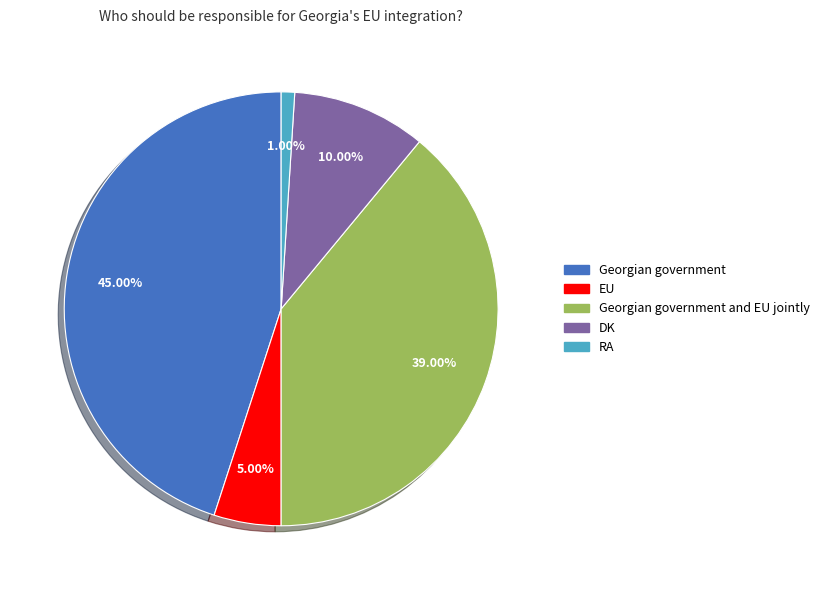

To the nearest percent, what is the average slice percentage?

20%